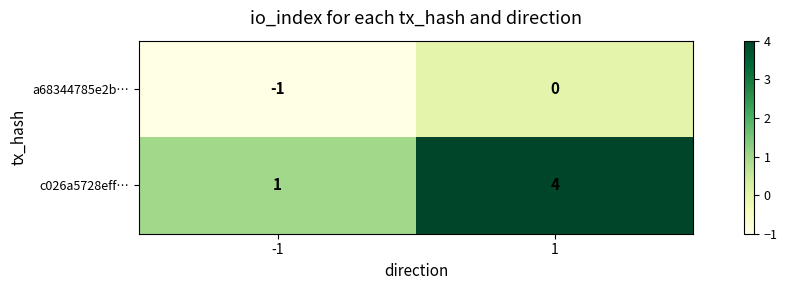

Is it true that c026a5728eff… equals 1 at -1?

True